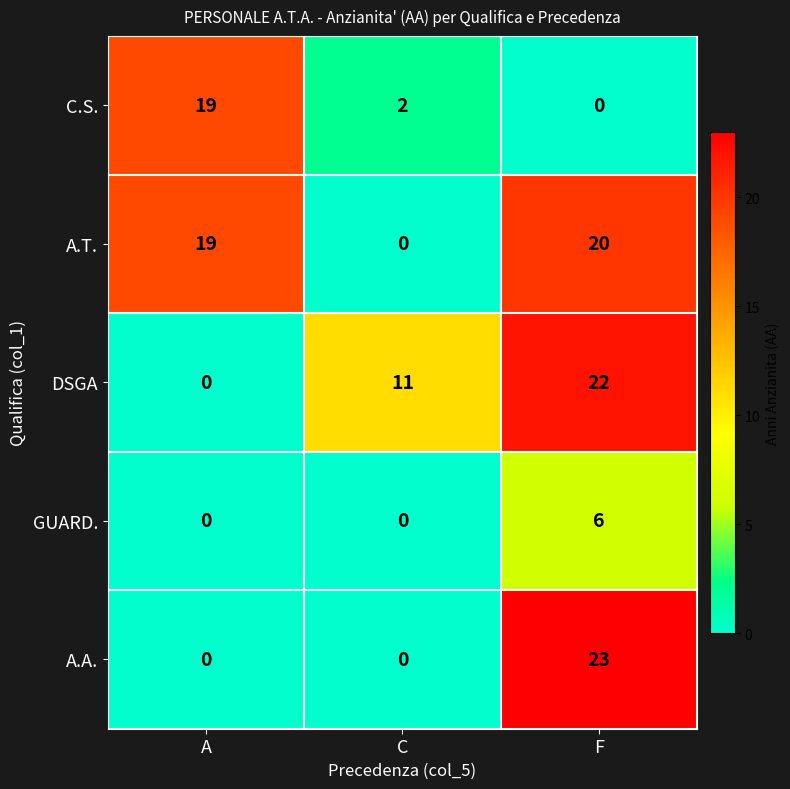

What is the average value of the C.S. series?

7